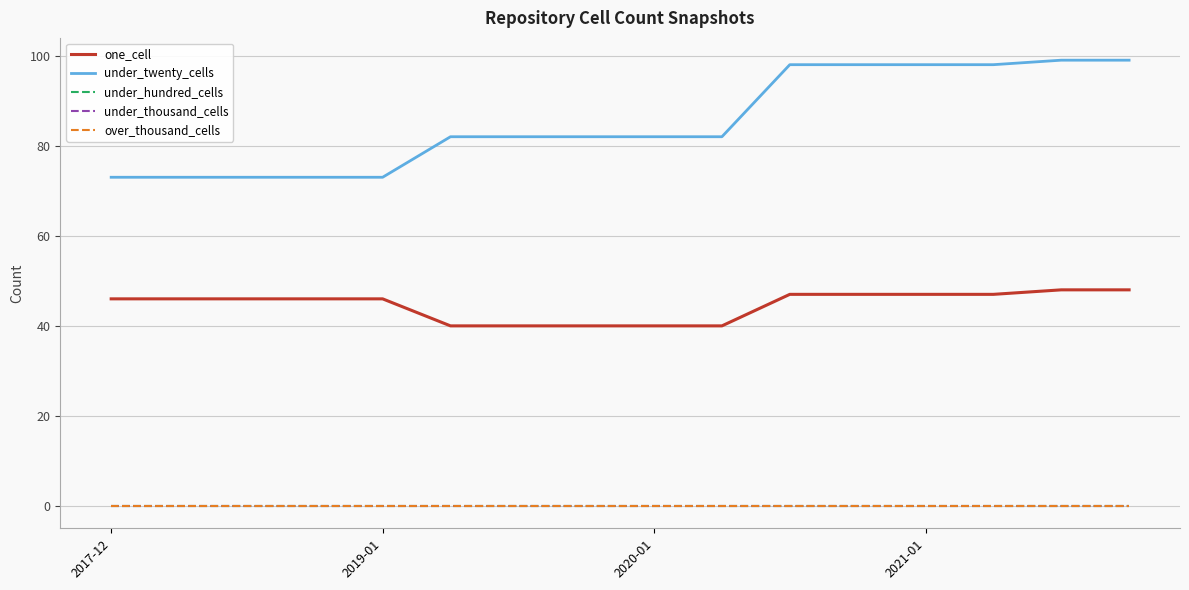

Is this an area chart (filled region under the line)?

No